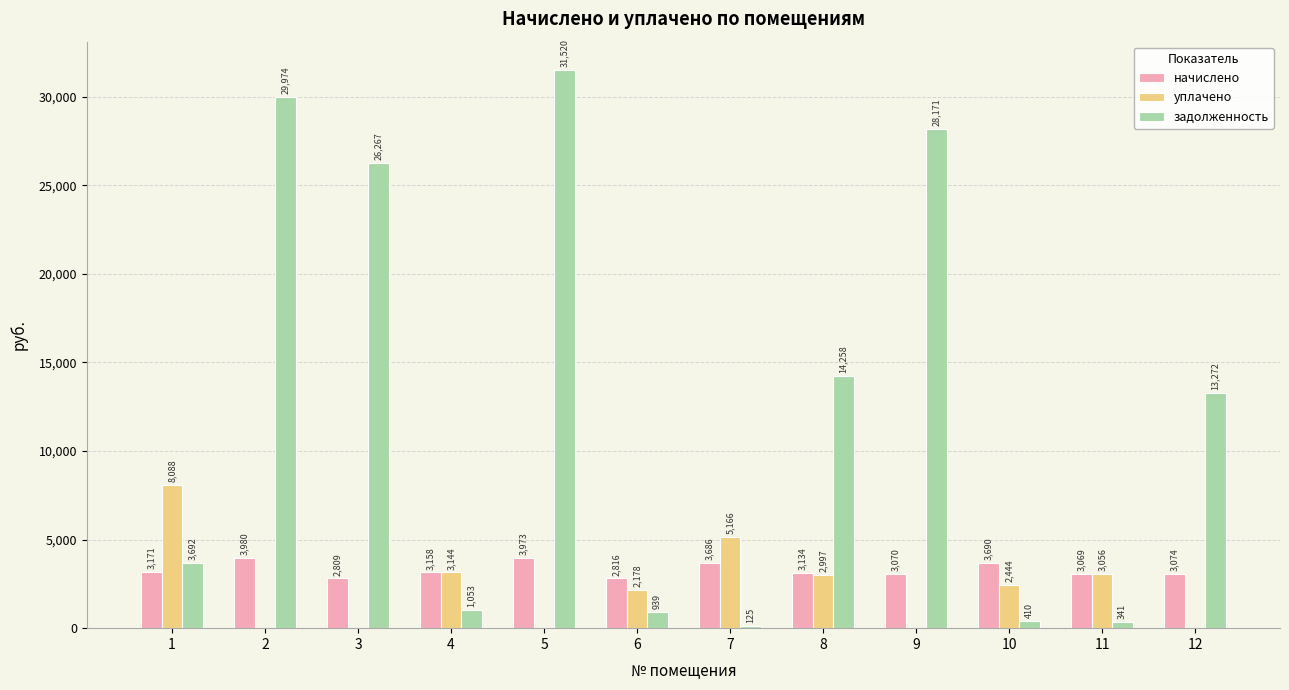

Is the value of уплачено at 11 greater than the value of задолженность at 1?

No